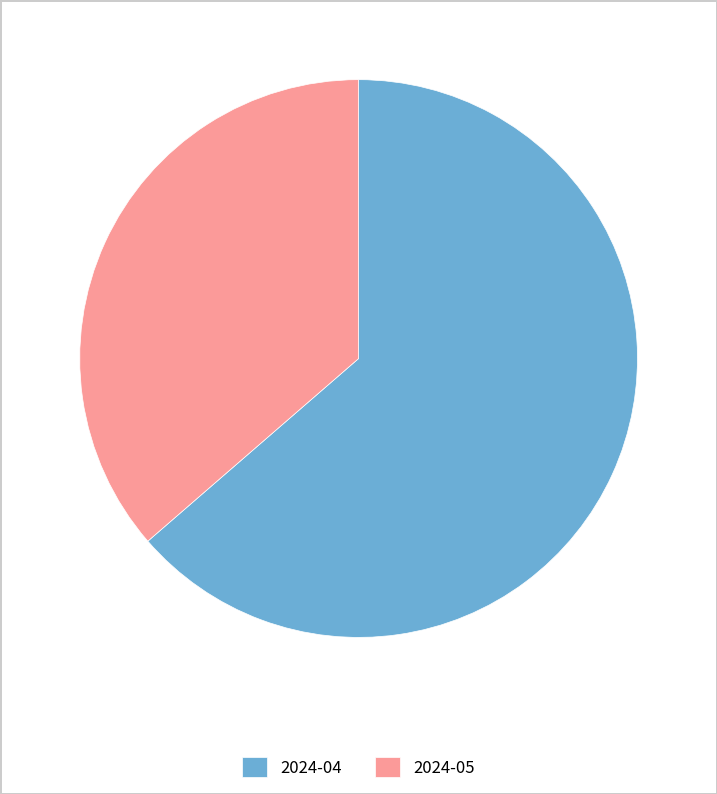

Is it true that 2024-04 is 64% of the pie?

True